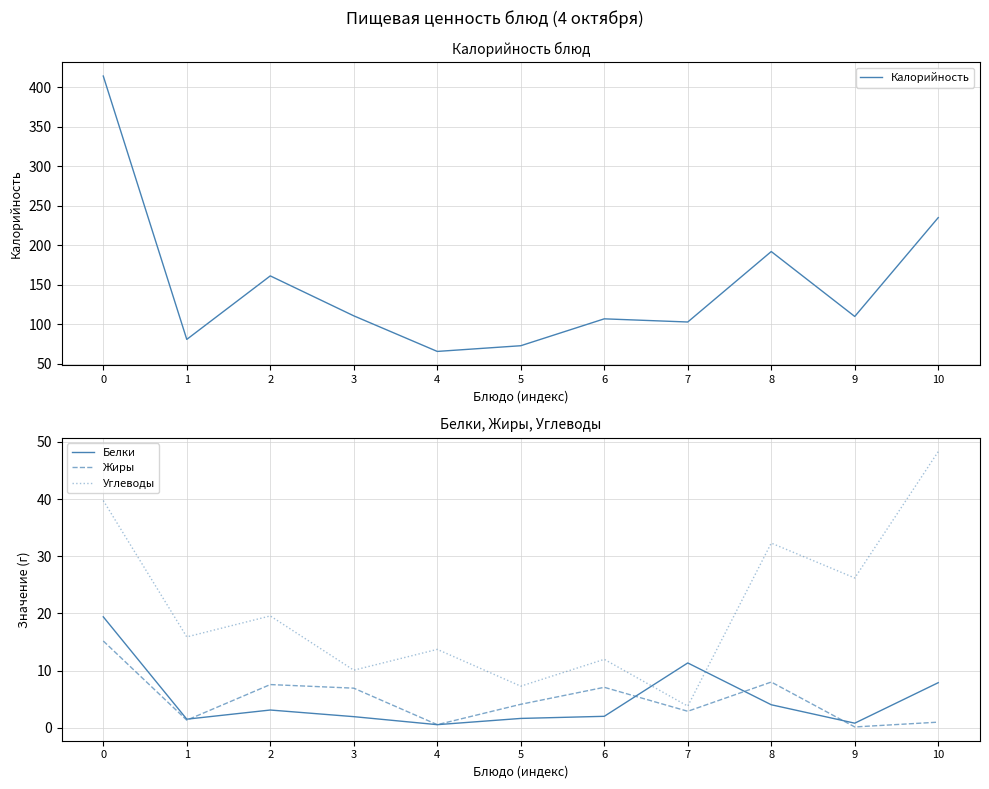

At which label does Калорийность reach its minimum?

4